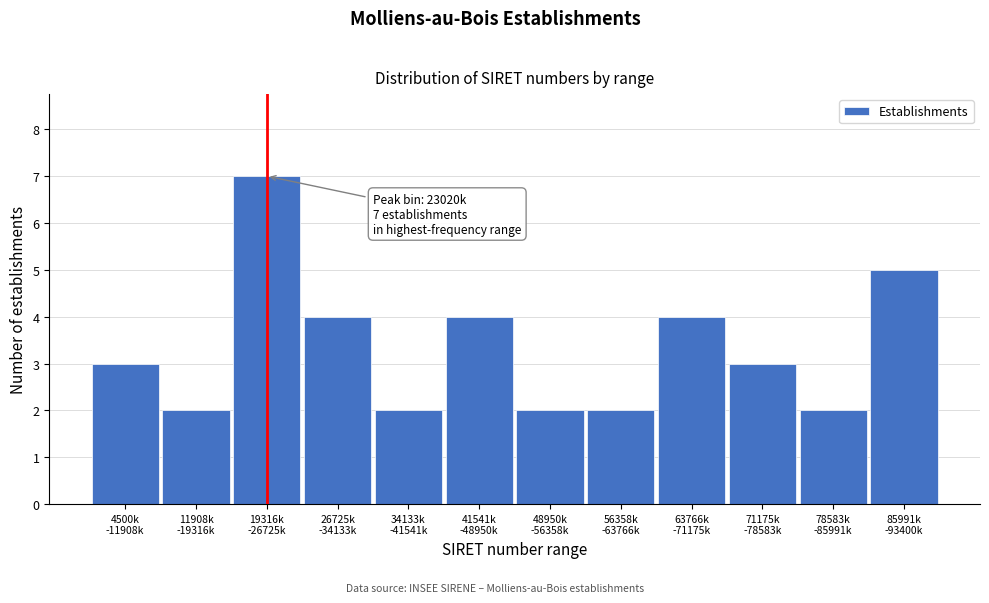

Reading left to right, extract all data points from this chart.

3	2	7	4	2	4	2	2	4	3	2	5